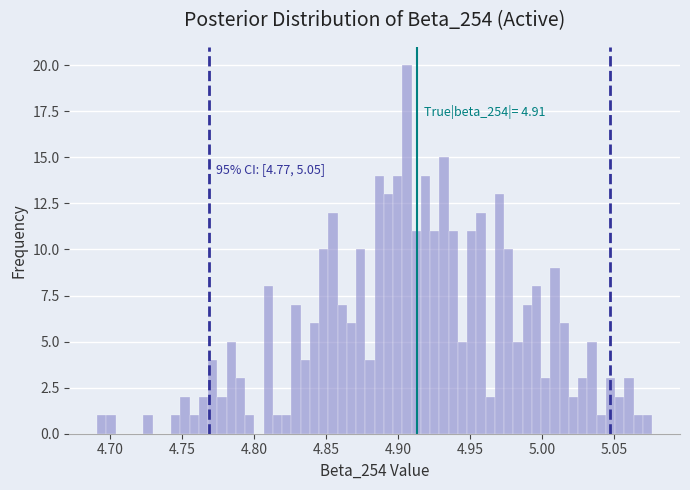

Around what value on the x-axis is the tallest bar? Give the approximate position of its centre, as read against the axis.

4.905